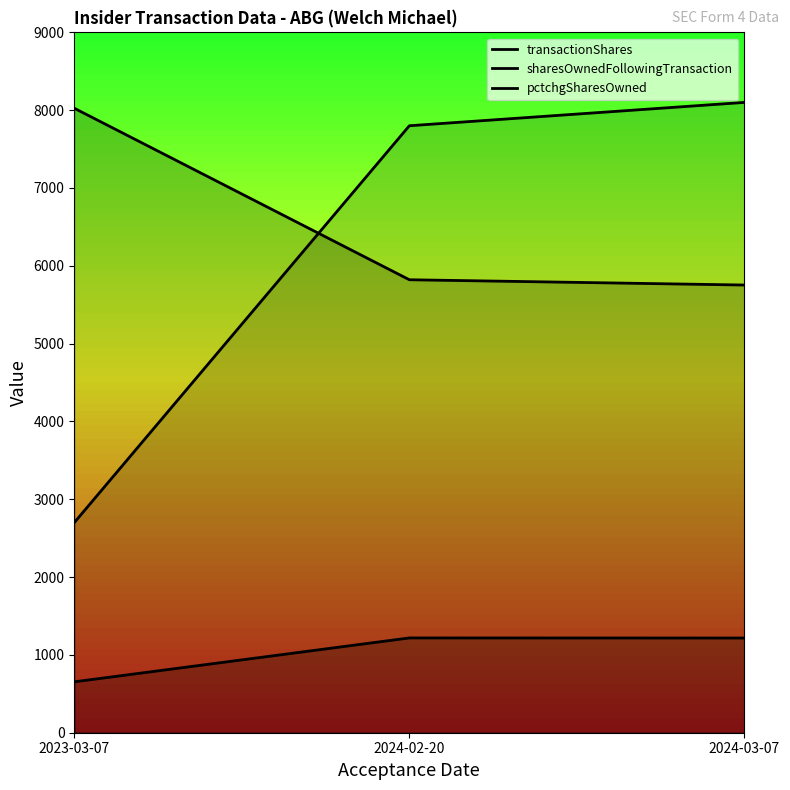

At which category is the sum across all series the highest?

2024-03-07